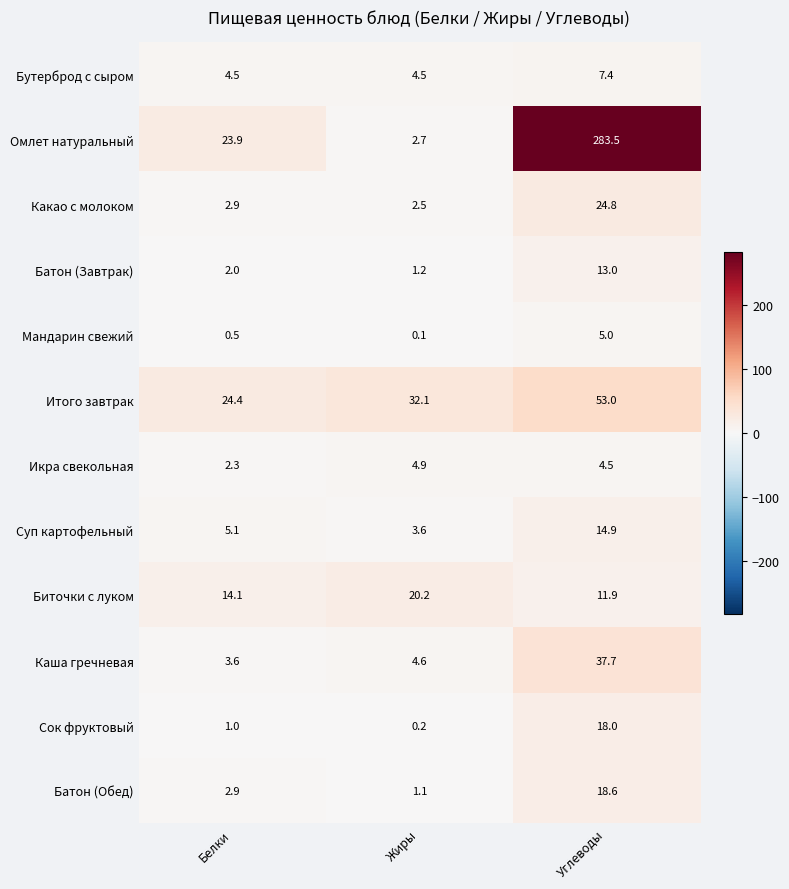

Between Жиры and Углеводы, which series saw the biggest shift?

Омлет натуральный